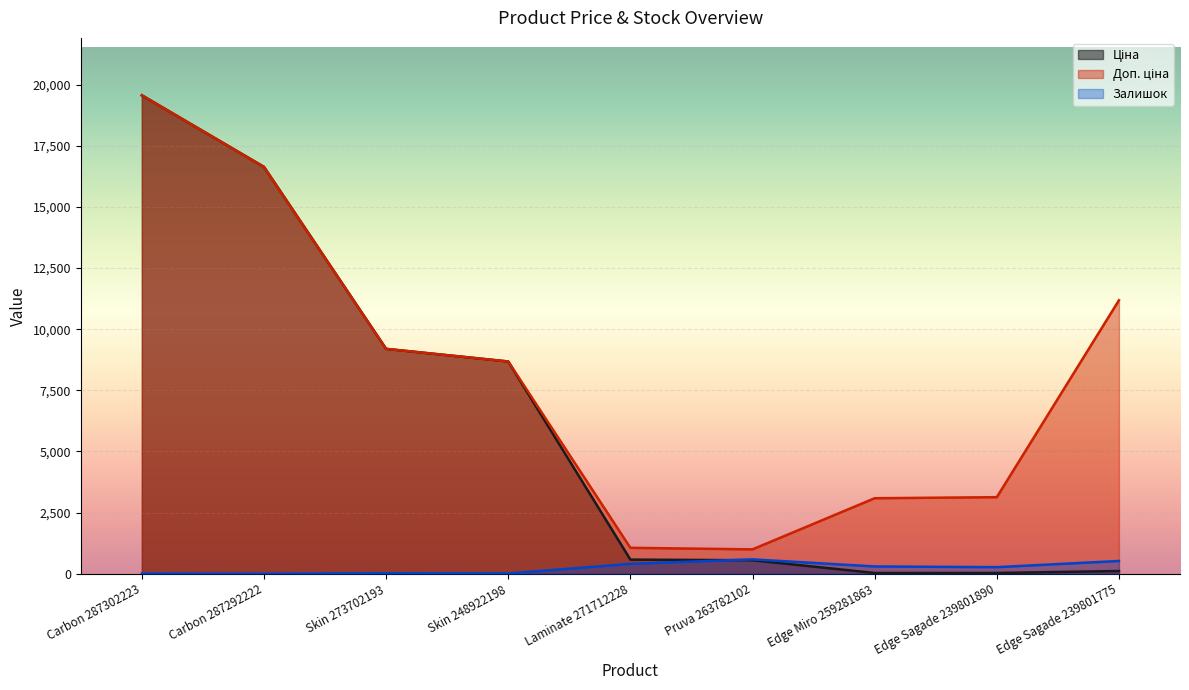

Reading left to right, transcribe all the data shown in this chart.

Ціна: Carbon 287302223=19564.9	Carbon 287292222=16636.8	Skin 273702193=9196.3	Skin 248922198=8679.5	Laminate 271712228=578.1	Pruva 263782102=552.7	Edge Miro 259281863=30.9	Edge Sagade 239801890=31.3	Edge Sagade 239801775=111.8
Доп. ціна: Carbon 287302223=19564.9	Carbon 287292222=16636.8	Skin 273702193=9196.3	Skin 248922198=8679.5	Laminate 271712228=1060.0	Pruva 263782102=997.5	Edge Miro 259281863=3088.0	Edge Sagade 239801890=3131.0	Edge Sagade 239801775=11182.0
Залишок: Carbon 287302223=7.0	Carbon 287292222=1.0	Skin 273702193=20.0	Skin 248922198=11.0	Laminate 271712228=405.0	Pruva 263782102=588.0	Edge Miro 259281863=298.0	Edge Sagade 239801890=269.0	Edge Sagade 239801775=522.0